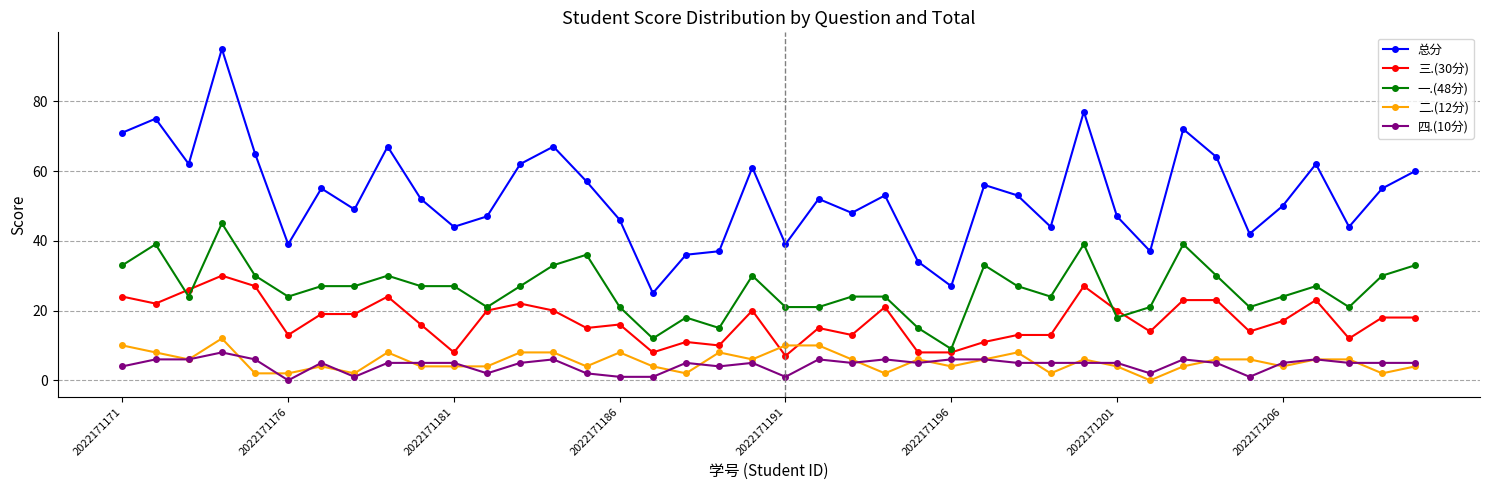

Reading left to right, list all the values displayed in this chart.

总分: 71	75	62	95	65	39	55	49	67	52	44	47	62	67	57	46	25	36	37	61	39	52	48	53	34	27	56	53	44	77	47	37	72	64	42	50	62	44	55	60
三.(30分): 24	22	26	30	27	13	19	19	24	16	8	20	22	20	15	16	8	11	10	20	7	15	13	21	8	8	11	13	13	27	20	14	23	23	14	17	23	12	18	18
一.(48分): 33	39	24	45	30	24	27	27	30	27	27	21	27	33	36	21	12	18	15	30	21	21	24	24	15	9	33	27	24	39	18	21	39	30	21	24	27	21	30	33
二.(12分): 10	8	6	12	2	2	4	2	8	4	4	4	8	8	4	8	4	2	8	6	10	10	6	2	6	4	6	8	2	6	4	0	4	6	6	4	6	6	2	4
四.(10分): 4	6	6	8	6	0	5	1	5	5	5	2	5	6	2	1	1	5	4	5	1	6	5	6	5	6	6	5	5	5	5	2	6	5	1	5	6	5	5	5